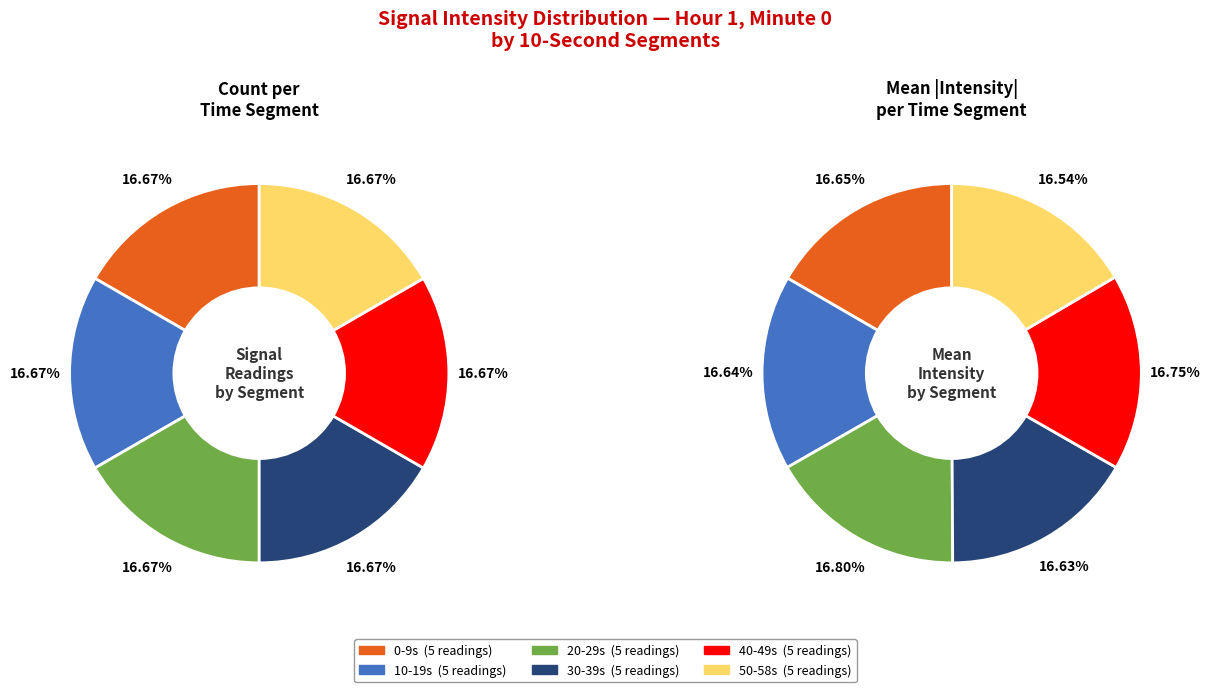

Is it true that 11 is 1% of the pie?

False